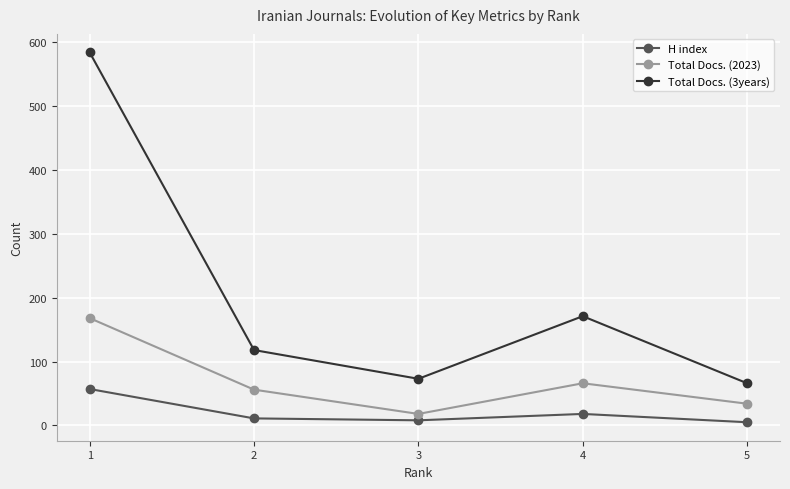

What is the value of the Total Docs. (3years) point at the 3rd from the left?

73